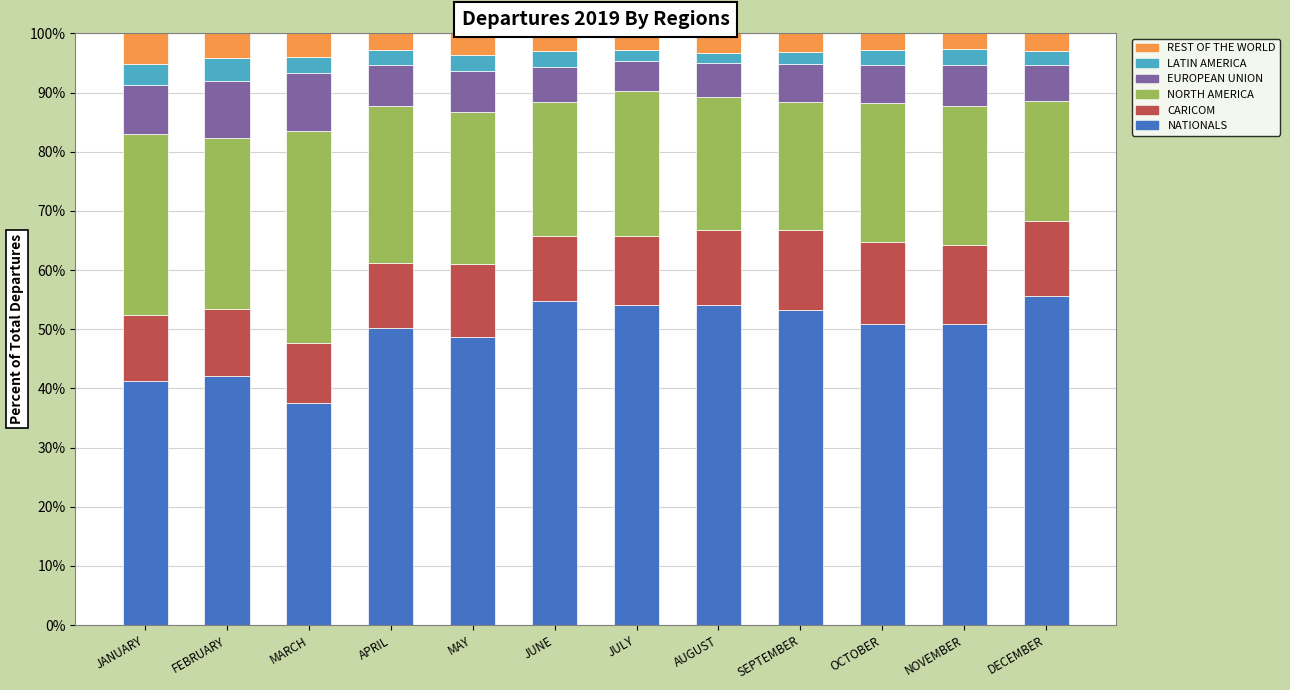

Which category has the lowest value in the NATIONALS series?

MARCH